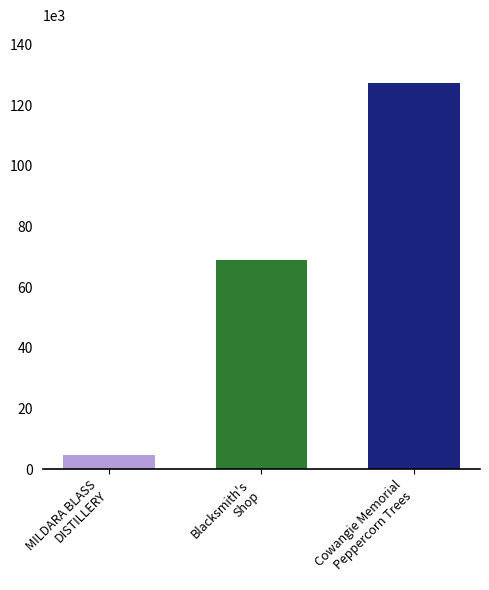

What is the greatest value displayed?

127250